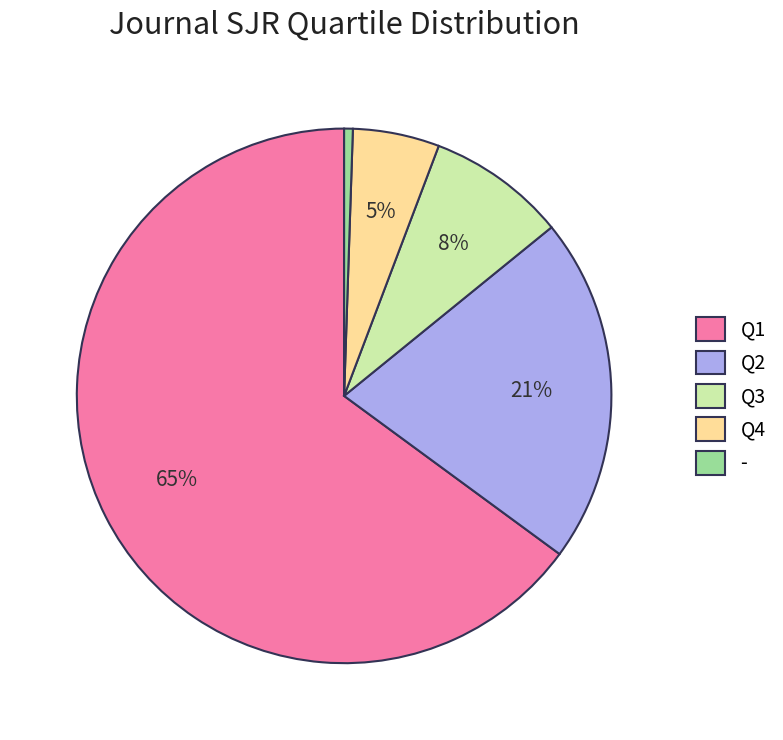

To the nearest percent, what is the average slice percentage?

20%